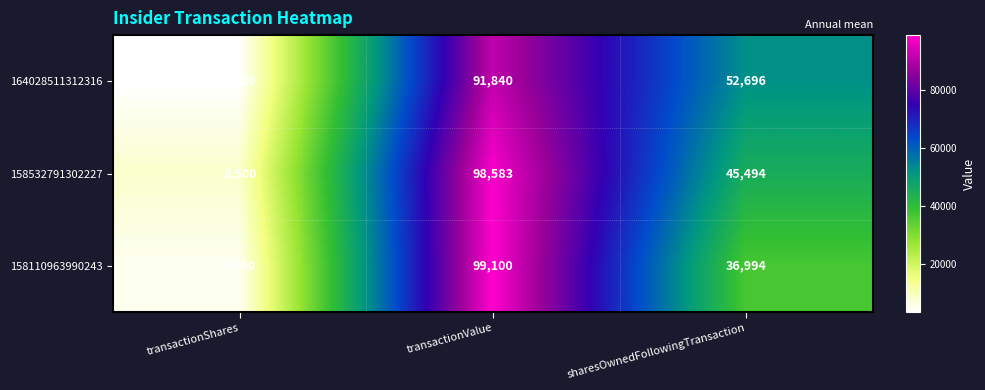

Which series changed the most between transactionShares and sharesOwnedFollowingTransaction?

164028511312316